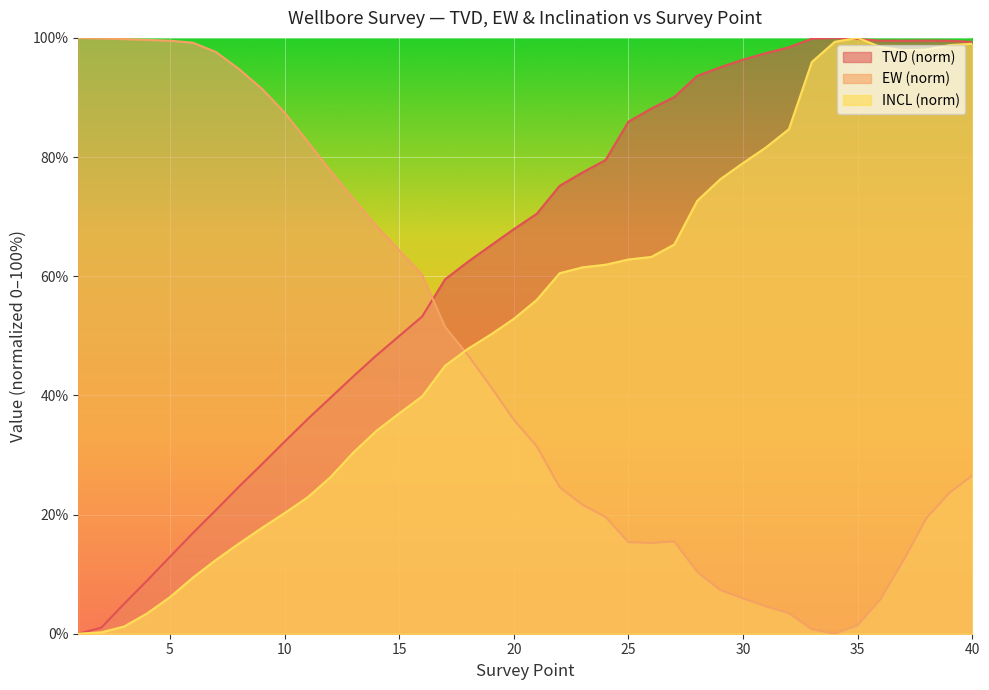

Reading right to left, extract all data points from this chart.

TVD: 40=99.3	39=99.5	38=99.6	37=99.5	36=99.5	35=99.8	34=100.0	33=99.9	32=98.4	31=97.4	30=96.4	29=95.1	28=93.6	27=90.1	26=88.1	25=85.9	24=79.5	23=77.4	22=75.2	21=70.5	20=67.9	19=65.2	18=62.4	17=59.5	16=53.2	15=50.0	14=46.7	13=43.2	12=39.6	11=36.0	10=32.2	9=28.4	8=24.6	7=20.7	6=16.9	5=12.9	4=8.9	3=5.0	2=1.0	1=0.0
EW: 40=26.5	39=23.7	38=19.4	37=12.3	36=5.8	35=1.4	34=0.0	33=0.7	32=3.4	31=4.6	30=5.9	29=7.3	28=10.4	27=15.5	26=15.2	25=15.4	24=19.6	23=21.6	22=24.6	21=31.5	20=35.9	19=41.4	18=46.8	17=51.5	16=60.2	15=64.4	14=68.5	13=73.0	12=77.7	11=82.6	10=87.5	9=91.5	8=94.8	7=97.6	6=99.2	5=99.5	4=99.7	3=99.8	2=99.9	1=100.0
INCL: 40=99.0	39=98.8	38=98.0	37=97.9	36=98.5	35=100.0	34=99.3	33=96.0	32=84.7	31=81.6	30=79.0	29=76.3	28=72.7	27=65.3	26=63.2	25=62.8	24=61.9	23=61.5	22=60.5	21=56.0	20=52.8	19=50.2	18=47.8	17=45.0	16=39.8	15=37.0	14=34.0	13=30.4	12=26.3	11=22.9	10=20.2	9=17.7	8=15.1	7=12.4	6=9.4	5=6.1	4=3.4	3=1.2	2=0.2	1=0.0